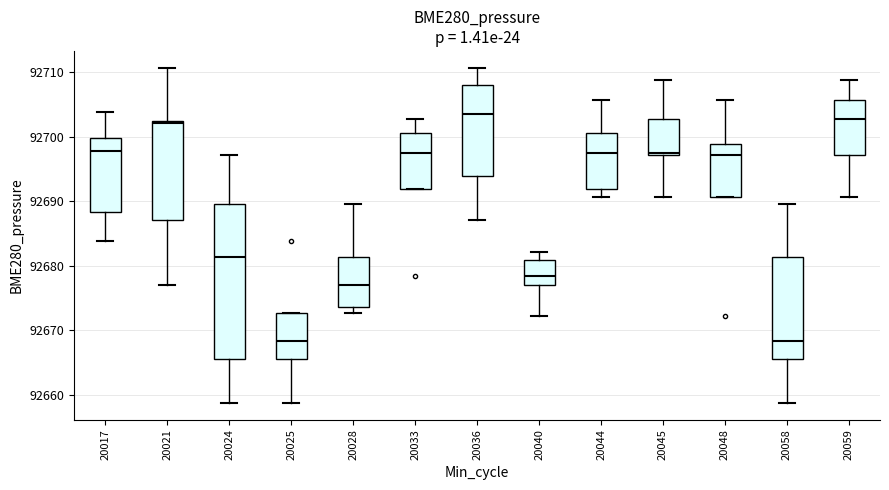

Reading left to right, transcribe this box plot: for each box, give where its median line is, the range the box spans, and where its two whiskers end, as read against the y-axis. The values are not printed on the chart, so give them approximately, as read against the axis.

20017: median 92698, box 92688 to 92700, whiskers 92684 to 92704
20021: median 92702, box 92687 to 92703, whiskers 92677 to 92711
20024: median 92681, box 92665 to 92690, whiskers 92659 to 92697
20025: median 92668, box 92665 to 92673, whiskers 92659 to 92673
20028: median 92677, box 92674 to 92681, whiskers 92673 to 92690
20033: median 92697, box 92692 to 92701, whiskers 92692 to 92703
20036: median 92704, box 92694 to 92708, whiskers 92687 to 92711
20040: median 92678, box 92677 to 92681, whiskers 92672 to 92682
20044: median 92697, box 92692 to 92701, whiskers 92691 to 92706
20045: median 92697, box 92697 to 92703, whiskers 92691 to 92709
20048: median 92697, box 92691 to 92699, whiskers 92691 to 92706
20058: median 92668, box 92665 to 92681, whiskers 92659 to 92690
20059: median 92703, box 92697 to 92706, whiskers 92691 to 92709